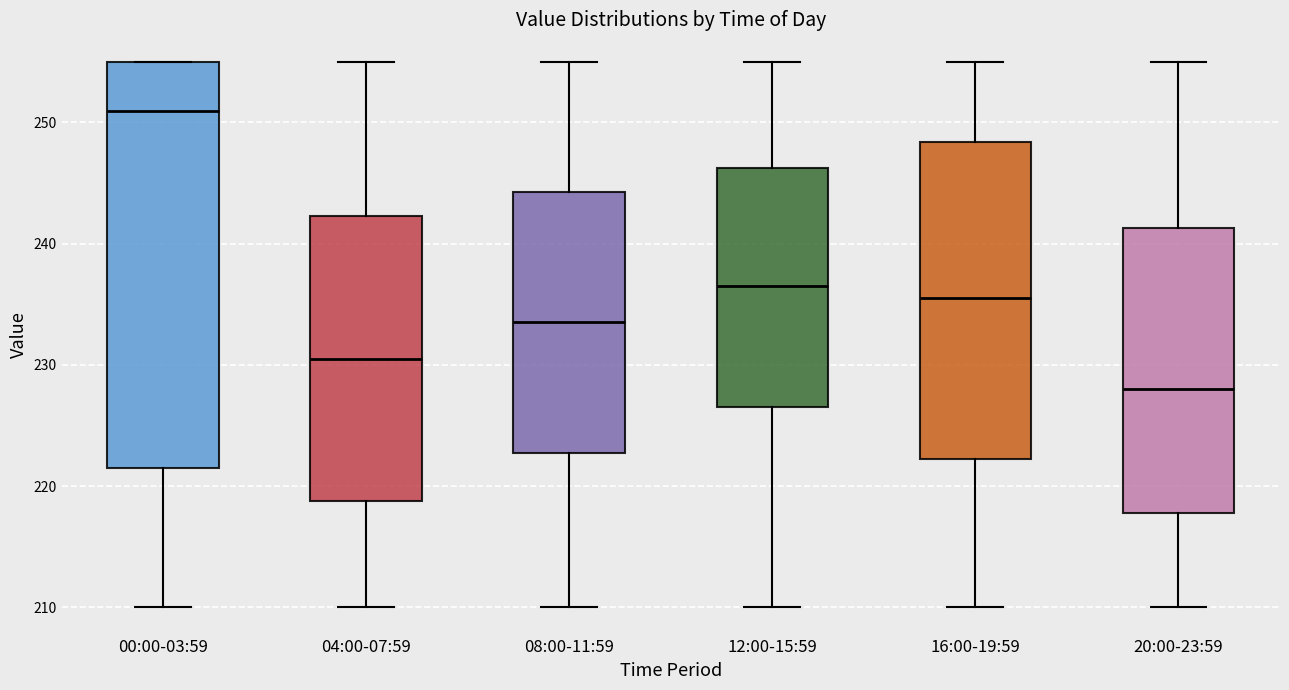

Reading left to right, transcribe this box plot: for each box, give where its median line is, the range the box spans, and where its two whiskers end, as read against the y-axis. The values are not printed on the chart, so give them approximately, as read against the axis.

00:00-03:59: median 251, box 222 to 255, whiskers 210 to 255
04:00-07:59: median 231, box 219 to 242, whiskers 210 to 255
08:00-11:59: median 234, box 223 to 244, whiskers 210 to 255
12:00-15:59: median 237, box 227 to 246, whiskers 210 to 255
16:00-19:59: median 236, box 222 to 248, whiskers 210 to 255
20:00-23:59: median 228, box 218 to 241, whiskers 210 to 255